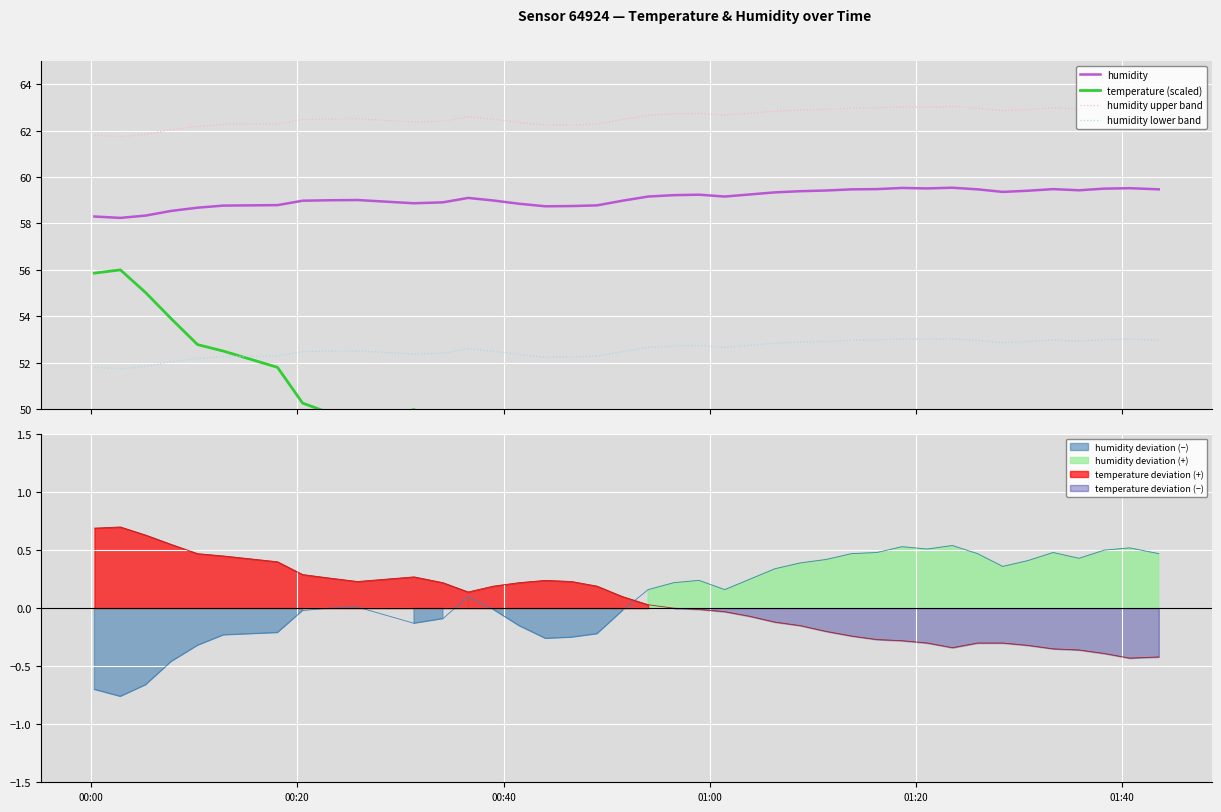

True or false: humidity and humidity upper band cross at least once.

False